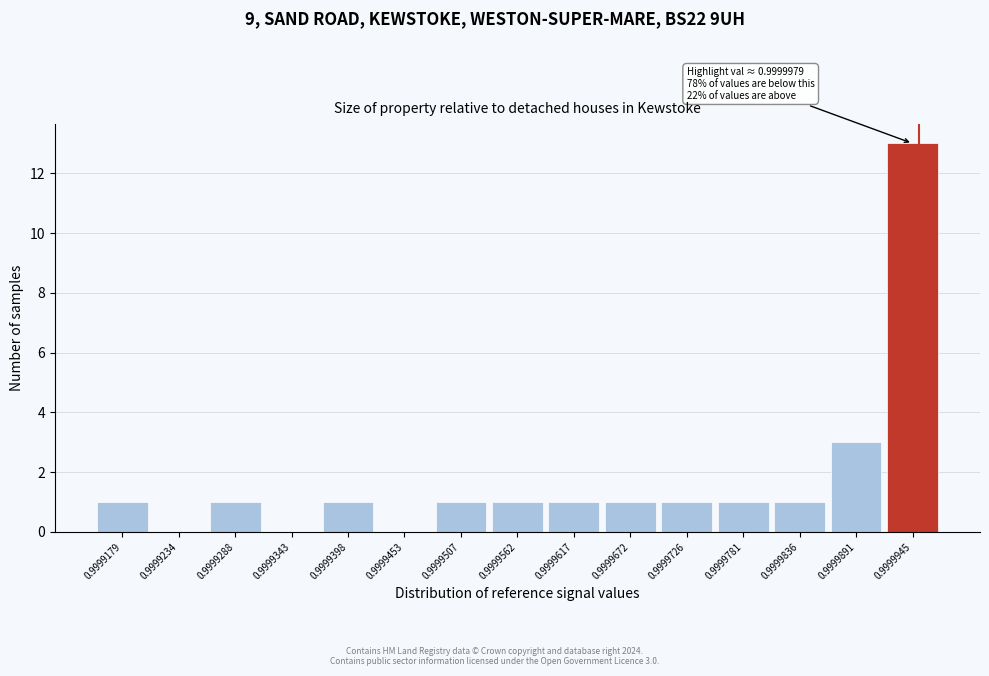

Reading right to left, what are all the values shown in this chart?

0.9999945=13	0.9999891=3	0.9999836=1	0.9999781=1	0.9999726=1	0.9999672=1	0.9999617=1	0.9999562=1	0.9999507=1	0.9999453=0	0.9999398=1	0.9999343=0	0.9999288=1	0.9999234=0	0.9999179=1